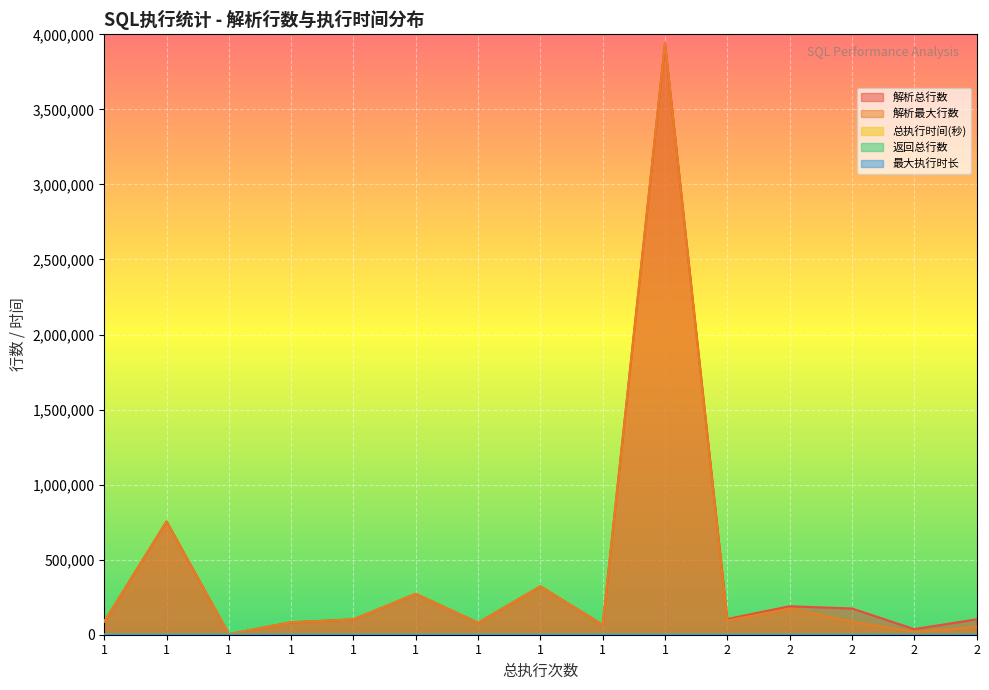

How many intersections are there between 总执行时间(秒) and 返回总行数?

2